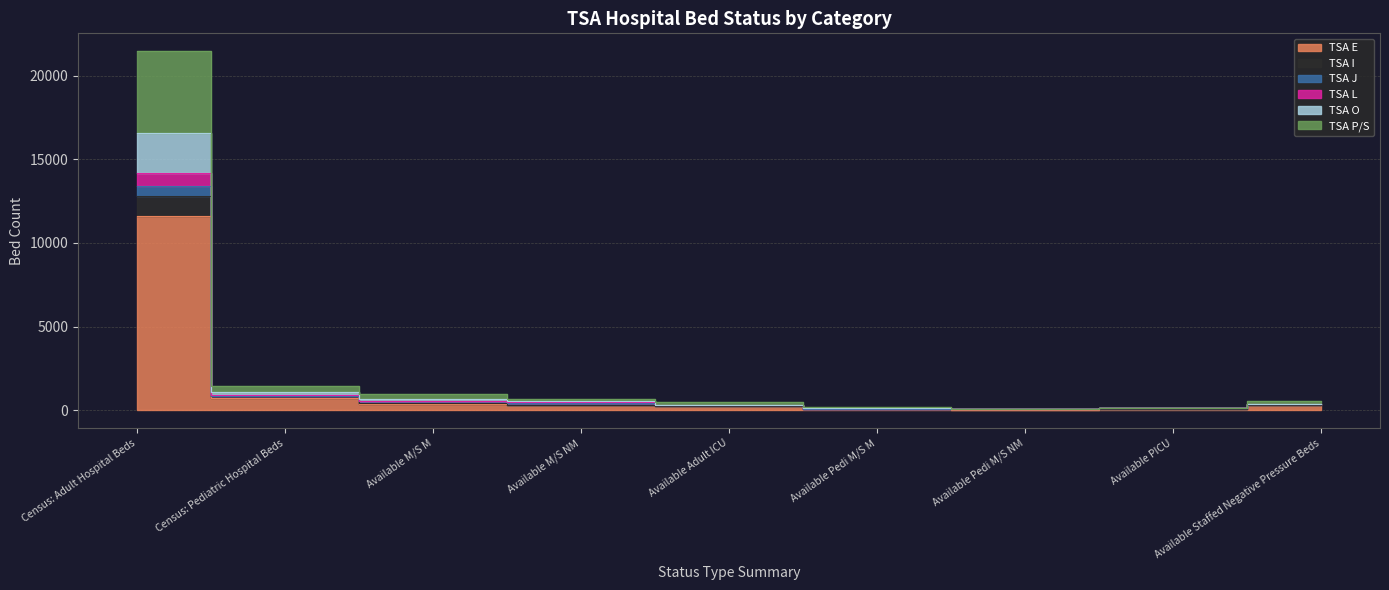

What is the difference between the maximum and minimum values in the TSA E series?

11551